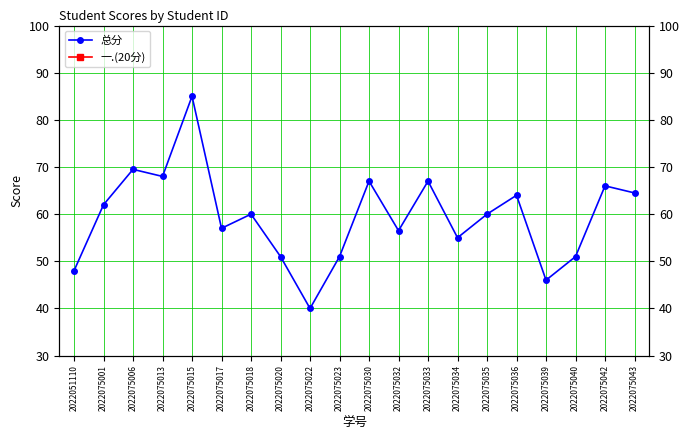

At which category does 一.(20分) reach its first local peak?

2022075015